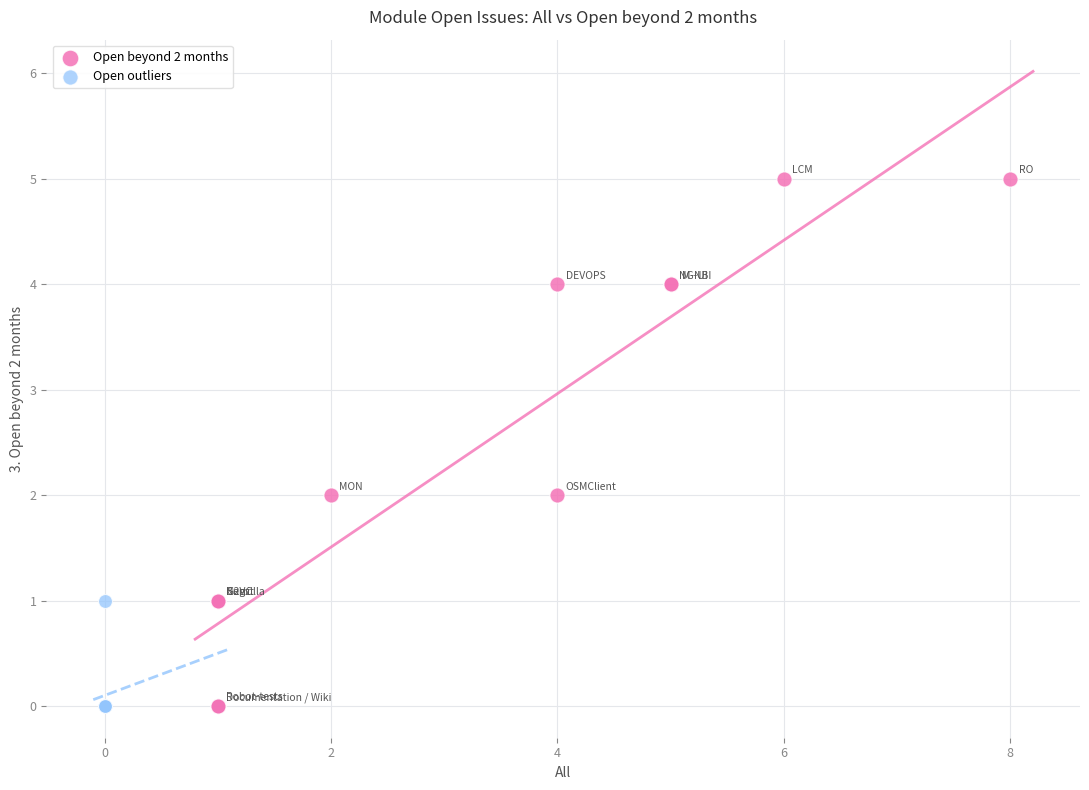

Which series reaches the maximum Y coordinate?

Open beyond 2 months